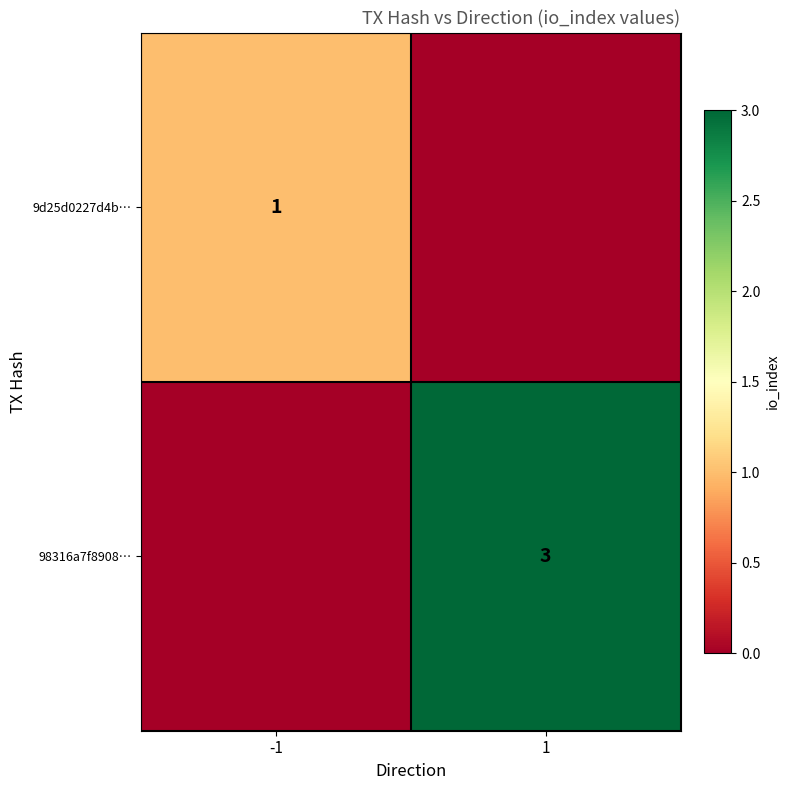

Is it true that 9d25d0227d4b… equals 1 at -1?

True